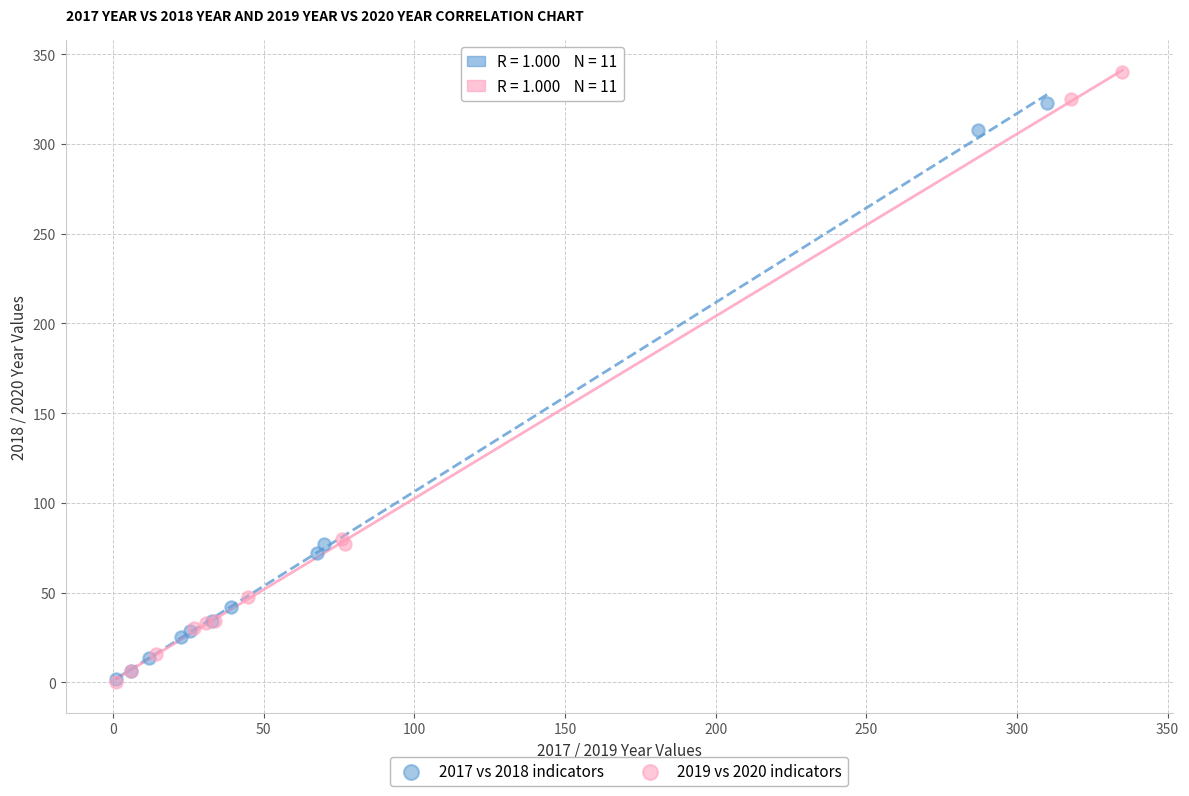

Which series has the widest spread of Y values?

2019 vs 2020 indicators